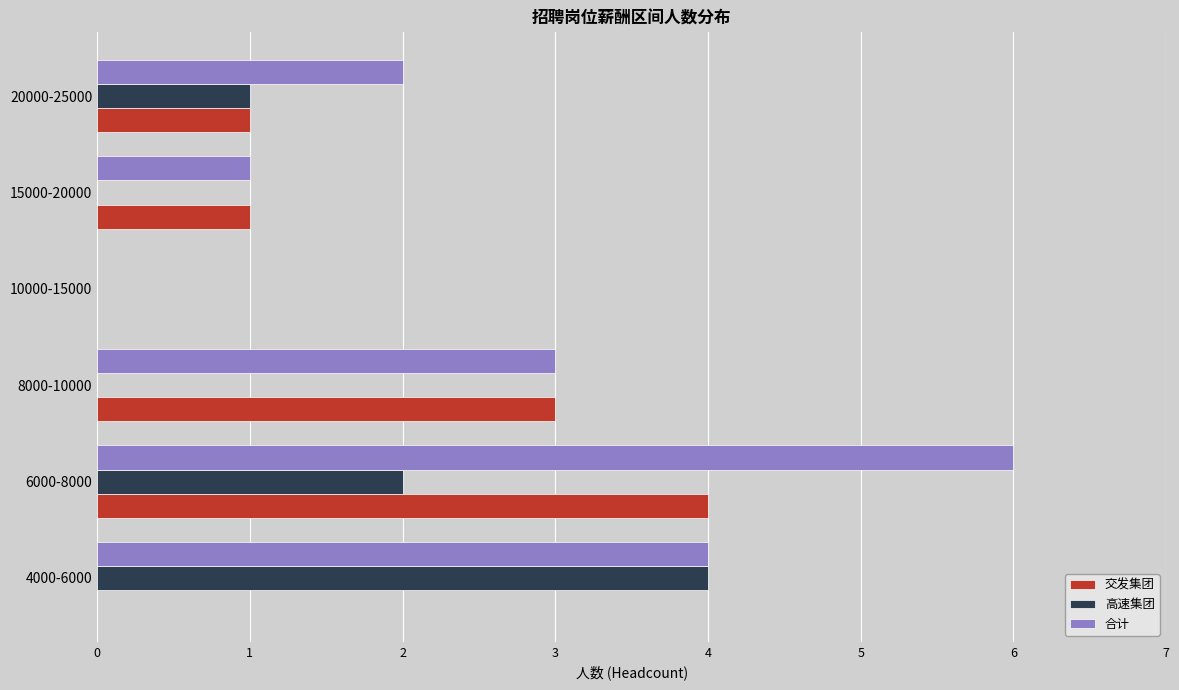

What is the sum of all 交发集团 values?

9